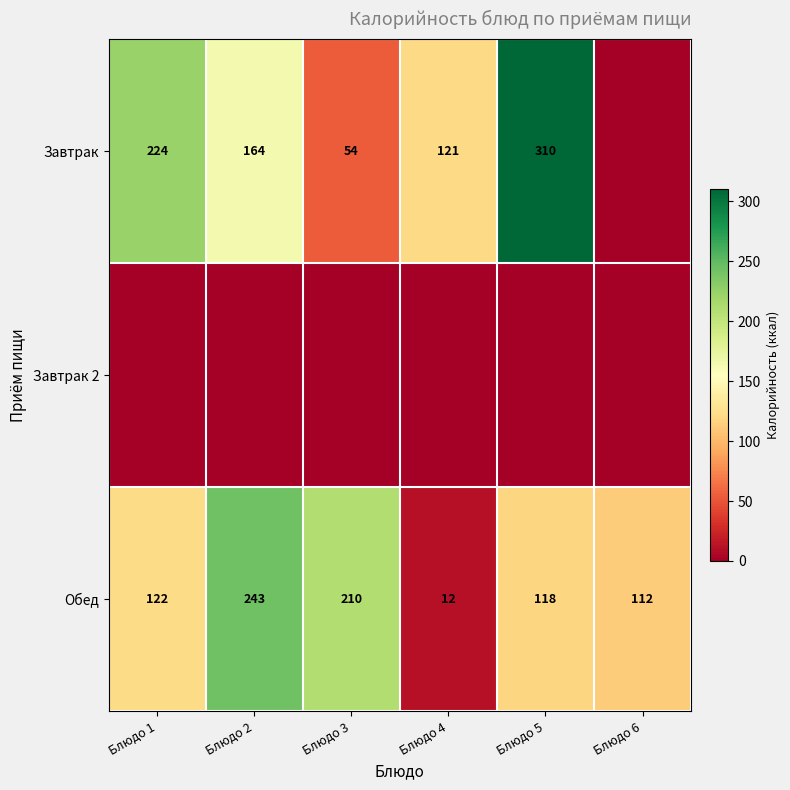

What is the sum of the Обед values at Блюдо 4 and Блюдо 1?

134